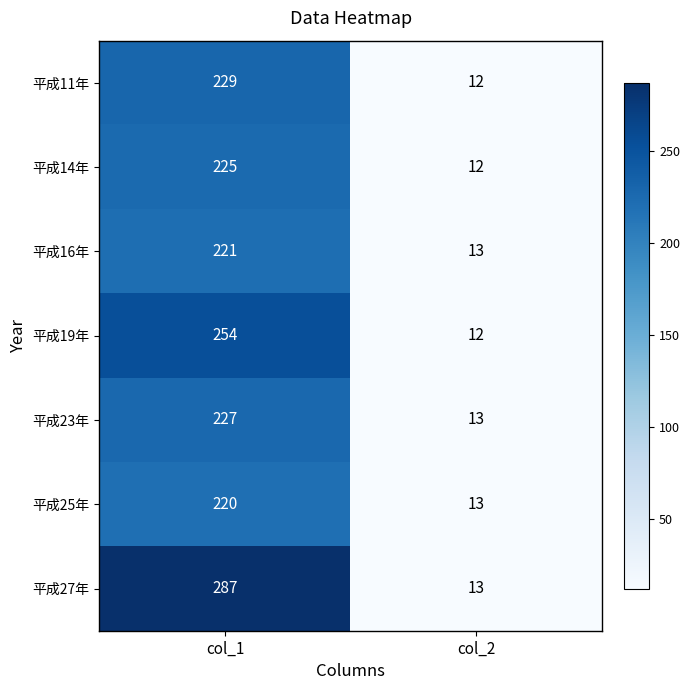

The 平成19年 series shows 332 at col_1. True or false?

False